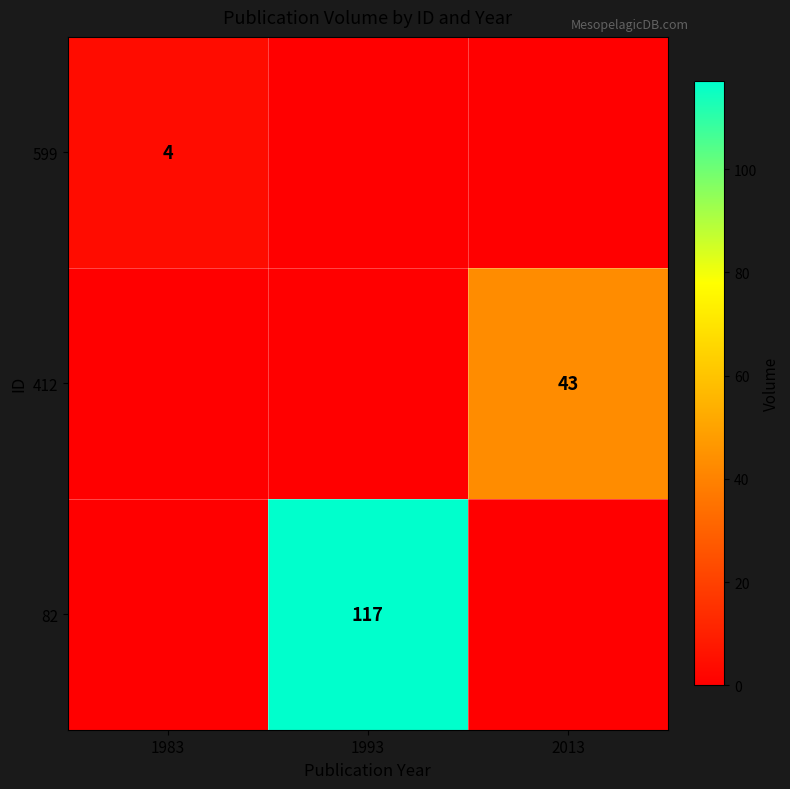

The 82 series shows 178 at 1993. True or false?

False